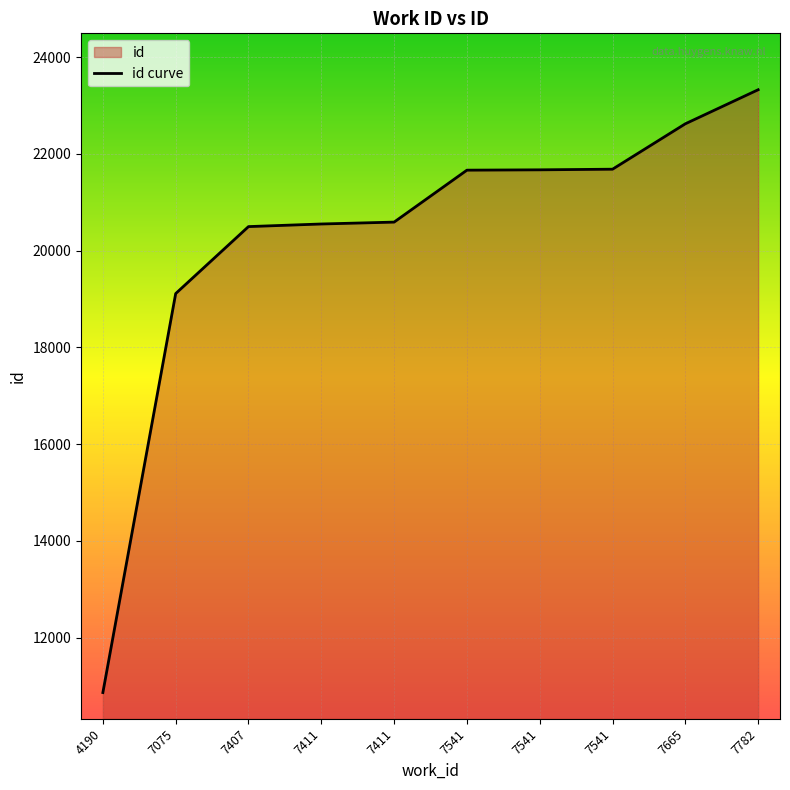

True or false: the data has more than 2 interior local peaks.

False